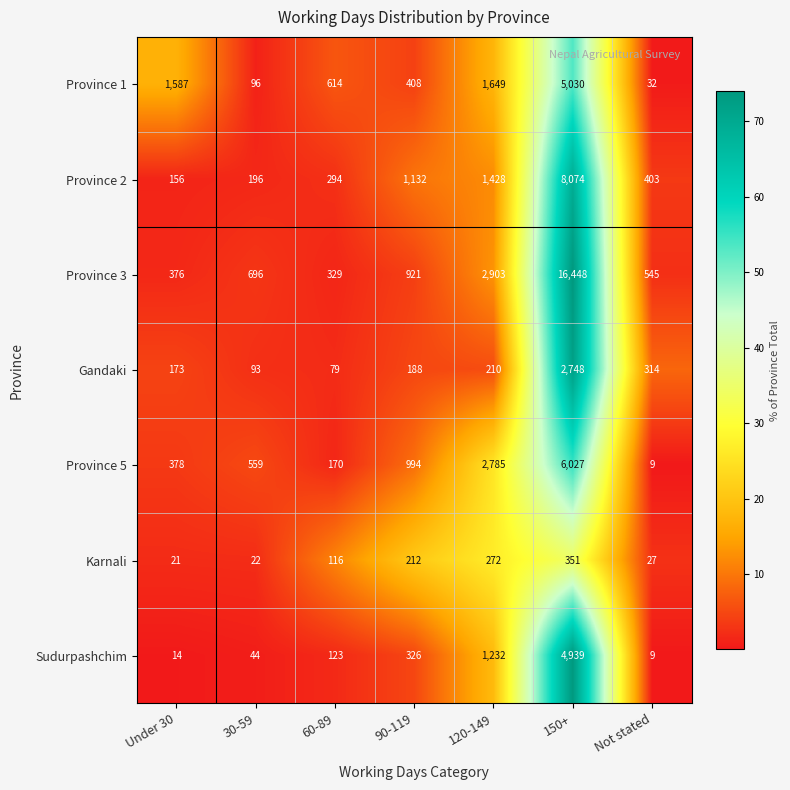

True or false: Gandaki has a value of 4496 at 150+.

False